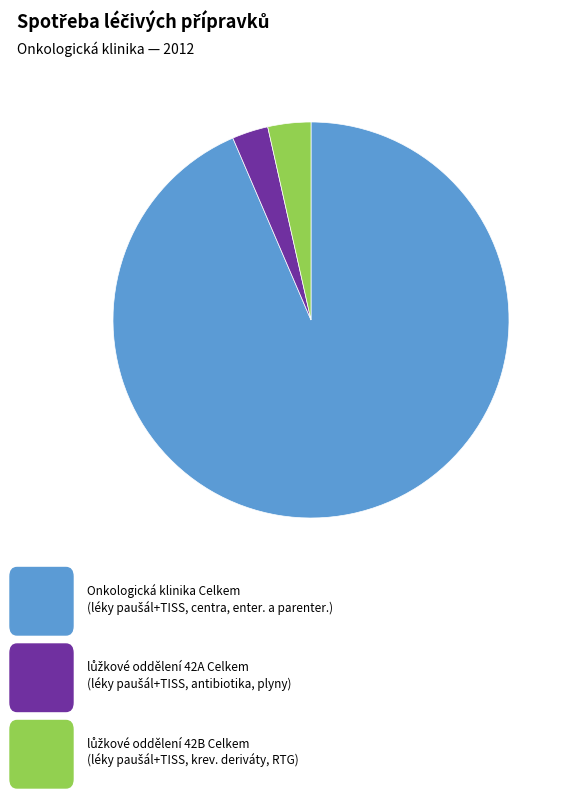

Is there a majority slice in this chart?

Yes